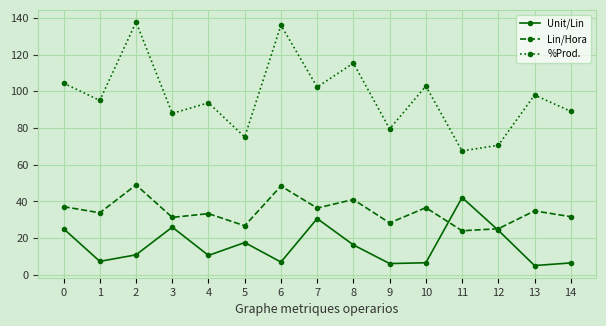

What is the lowest value of the Unit/Lin series?

5.1